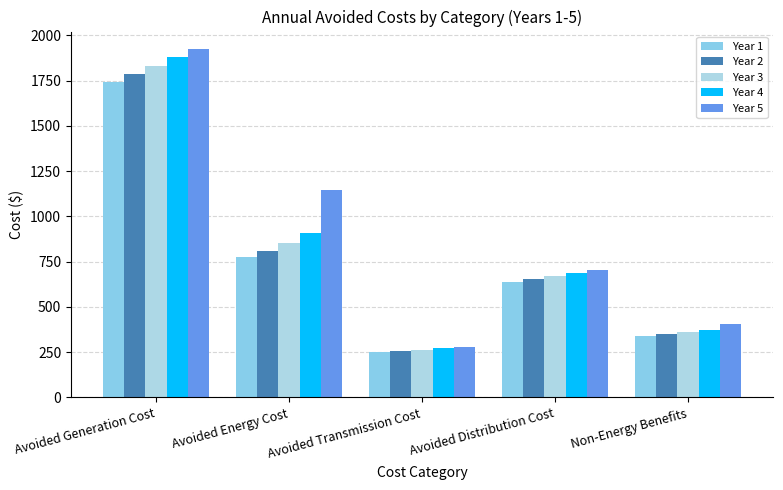

Which category has the lowest value in the Year 2 series?

Avoided Transmission Cost